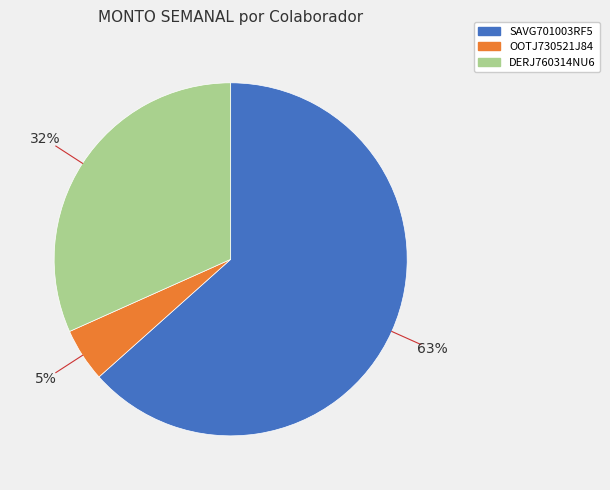

Is the sum of SAVG701003RF5 and OOTJ730521J84 greater than half?

Yes